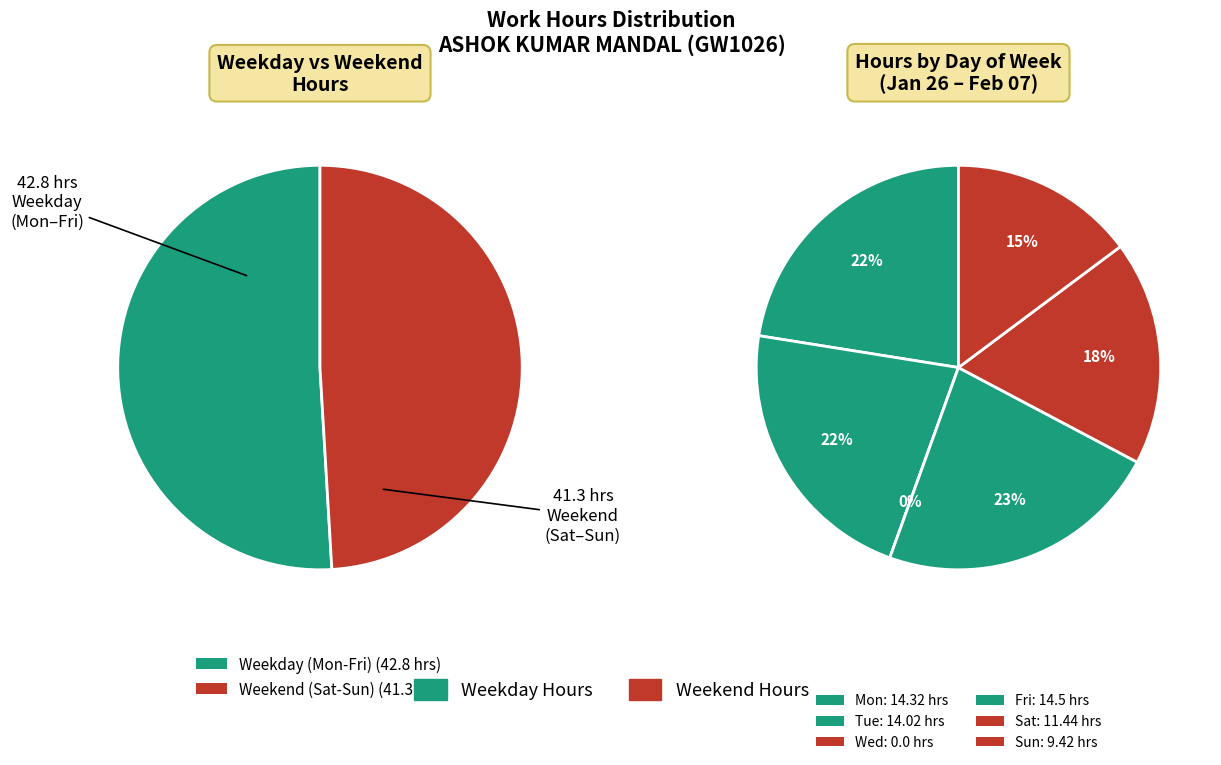

To the nearest percent, what is the difference between the largest and smallest slice percentages?

23%